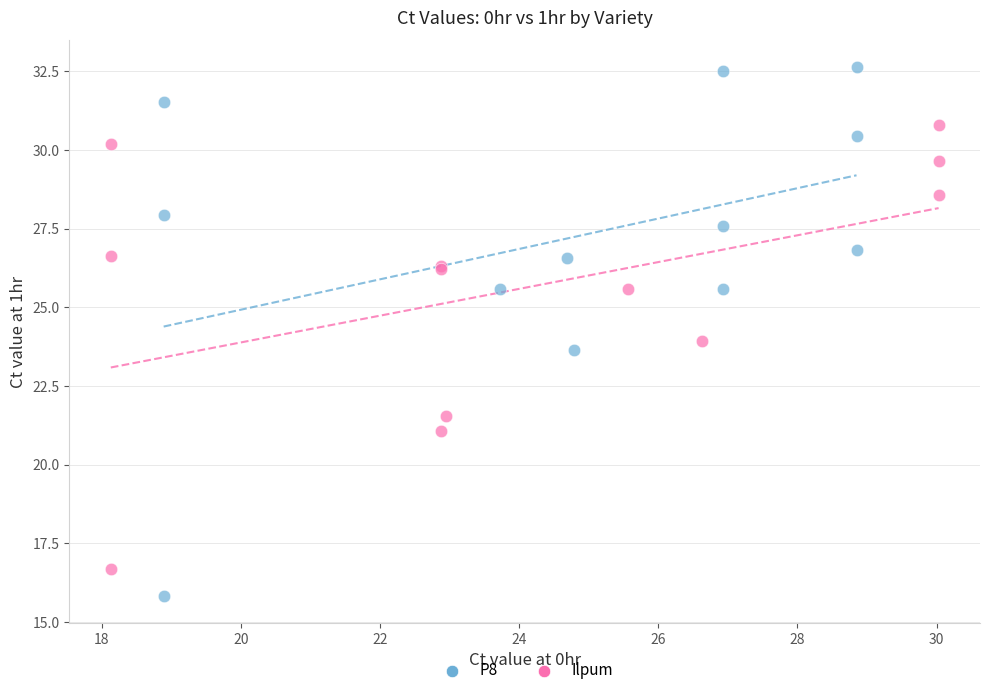

Which series has the widest spread of Y values?

P8